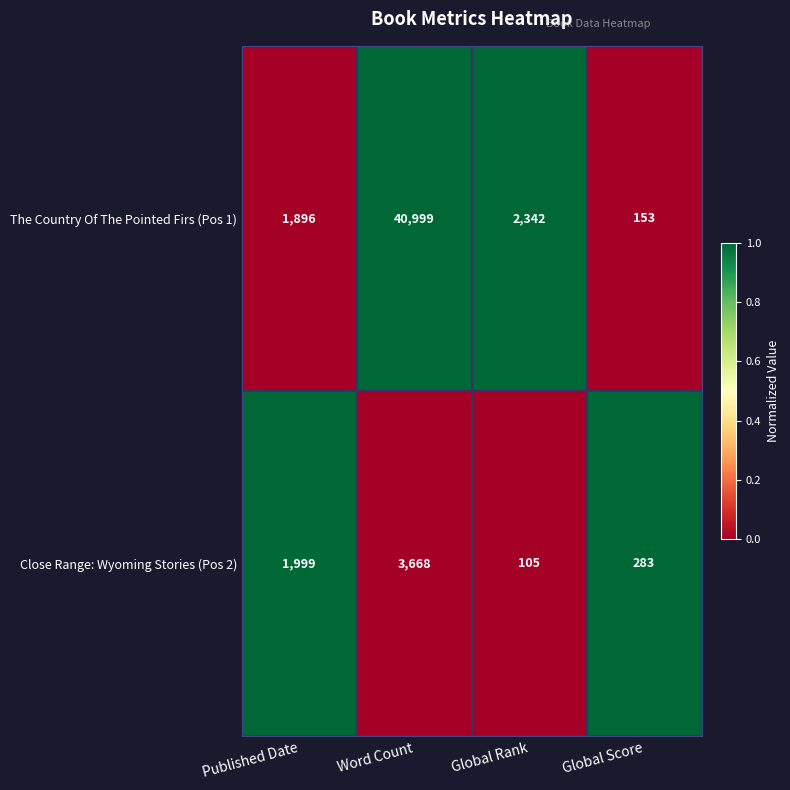

How many data points in Close Range: Wyoming Stories (Pos 2) are less than 1999?

2